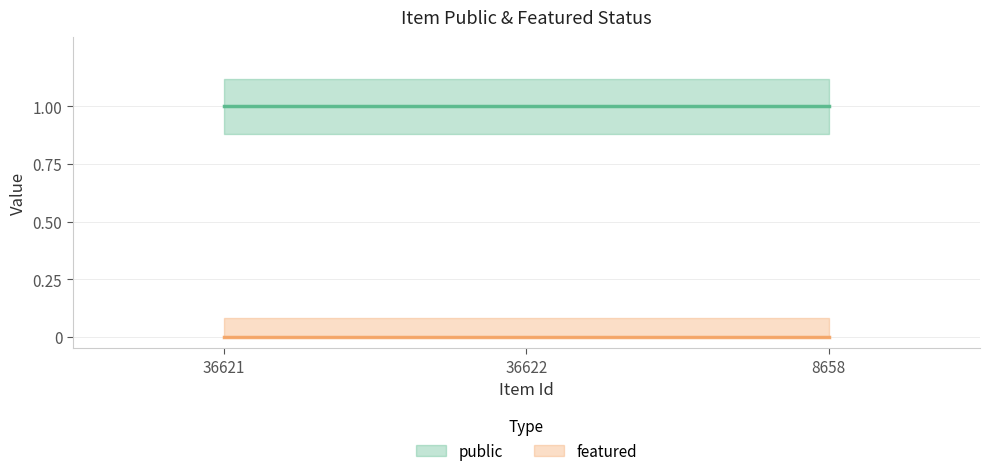

List the series in order of their overall mean, lowest first.

featured, public